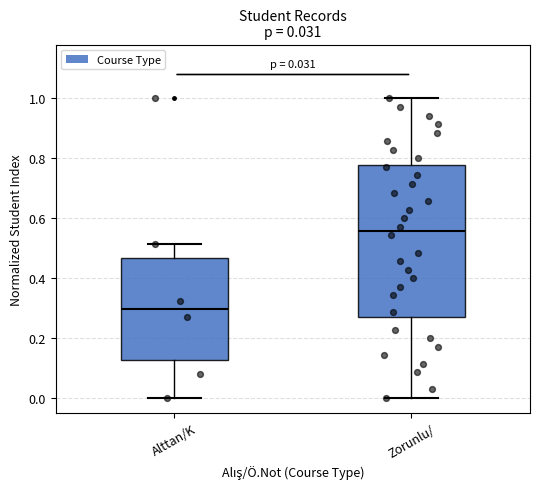

Which box's median line is the highest?

Zorunlu/